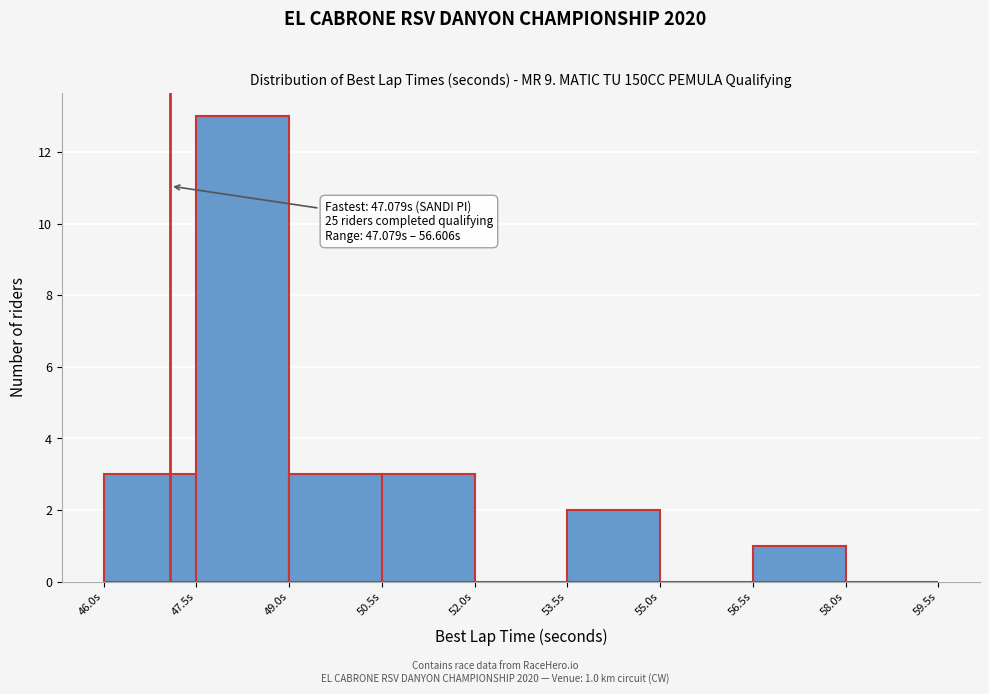

Over which range of the x-axis is the bar tallest?

47.5 to 49.0